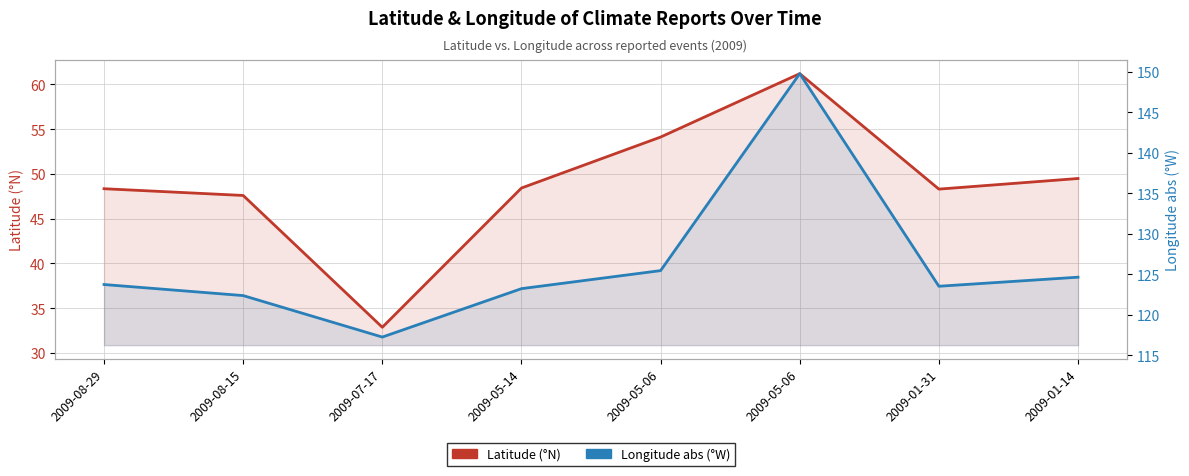

Which category has the highest value across all series?

2009-05-06